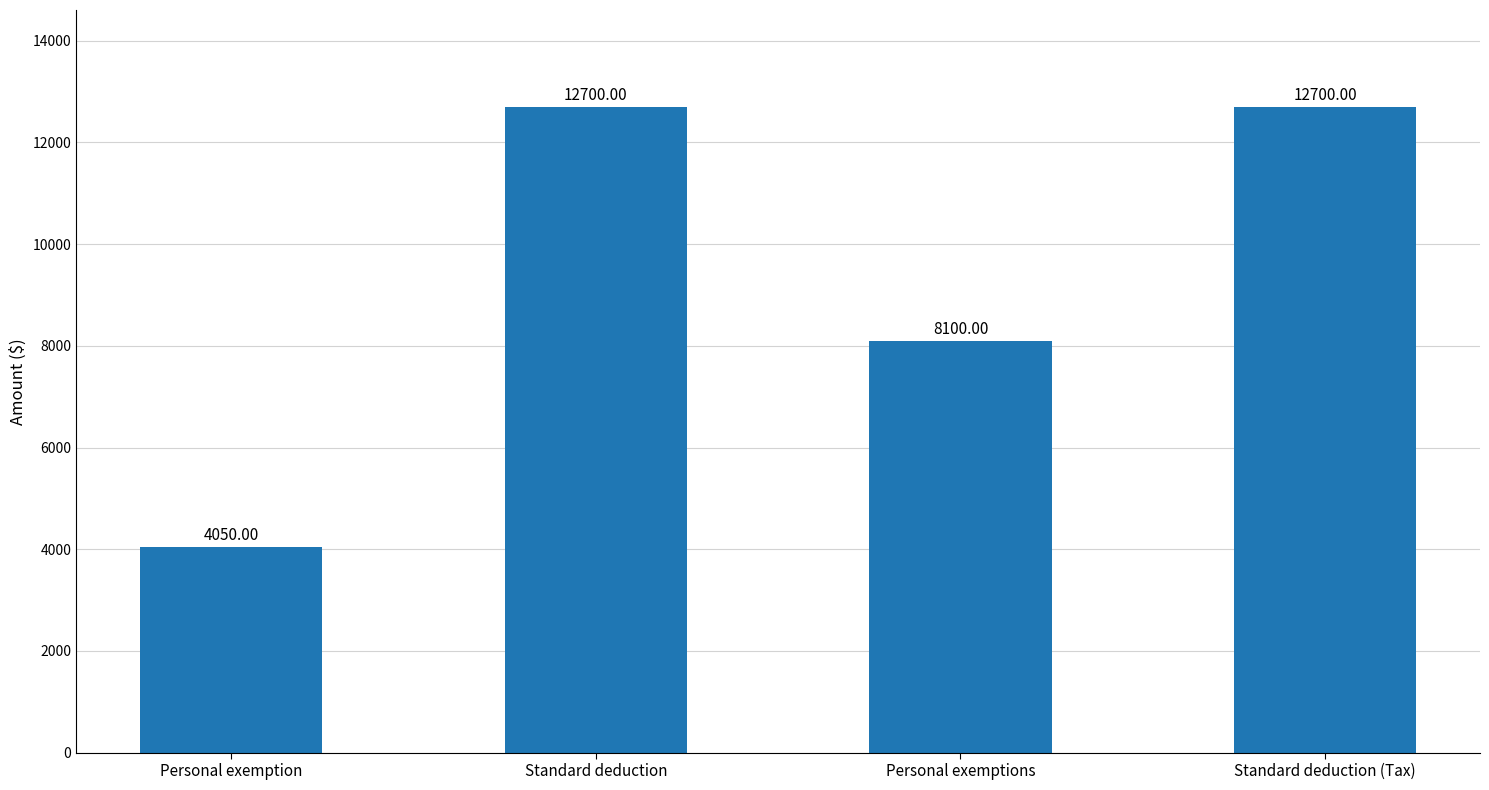

Which has a higher value, Standard deduction or Personal exemption?

Standard deduction